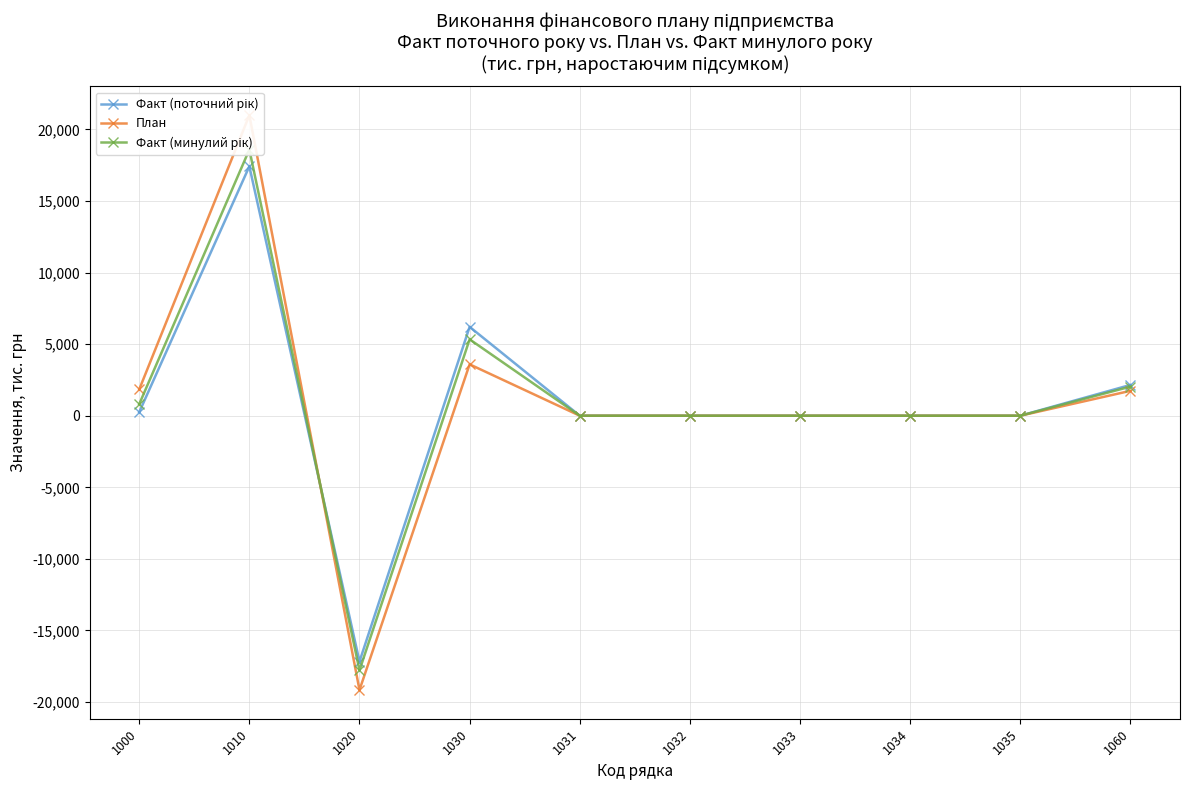

What is the highest value of the План series?

20990.0